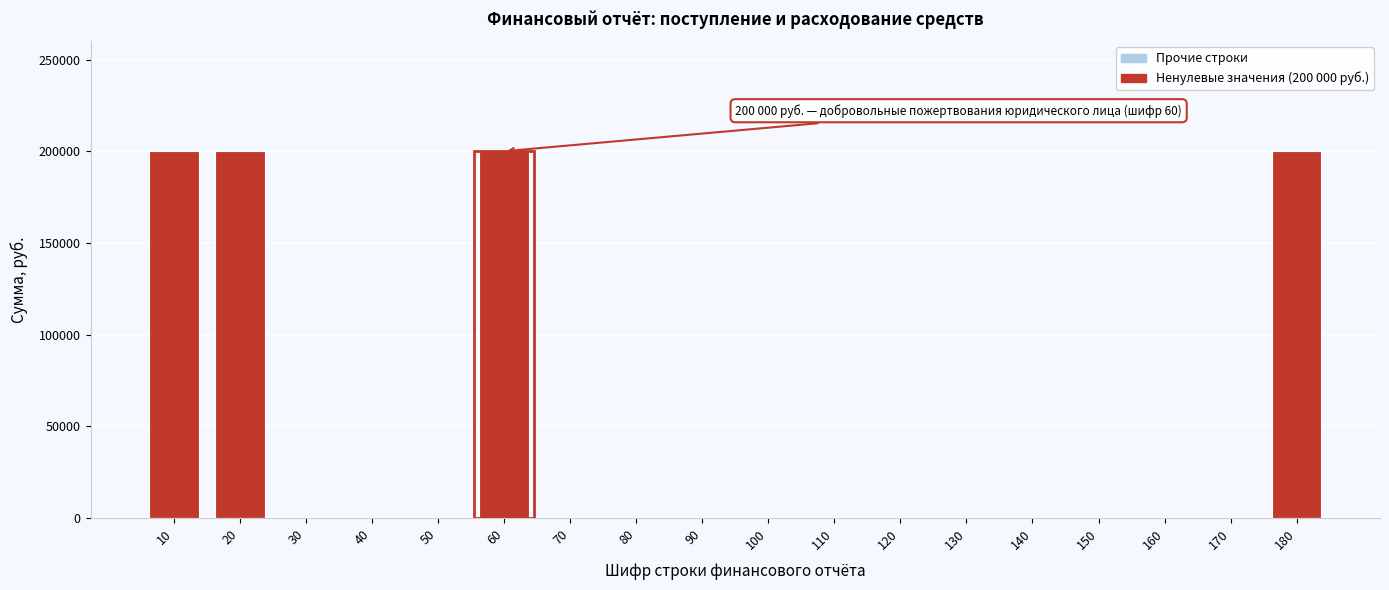

Reading left to right, transcribe all the data shown in this chart.

10=200000	20=200000	30=0	40=0	50=0	60=200000	70=0	80=0	90=0	100=0	110=0	120=0	130=0	140=0	150=0	160=0	170=0	180=200000